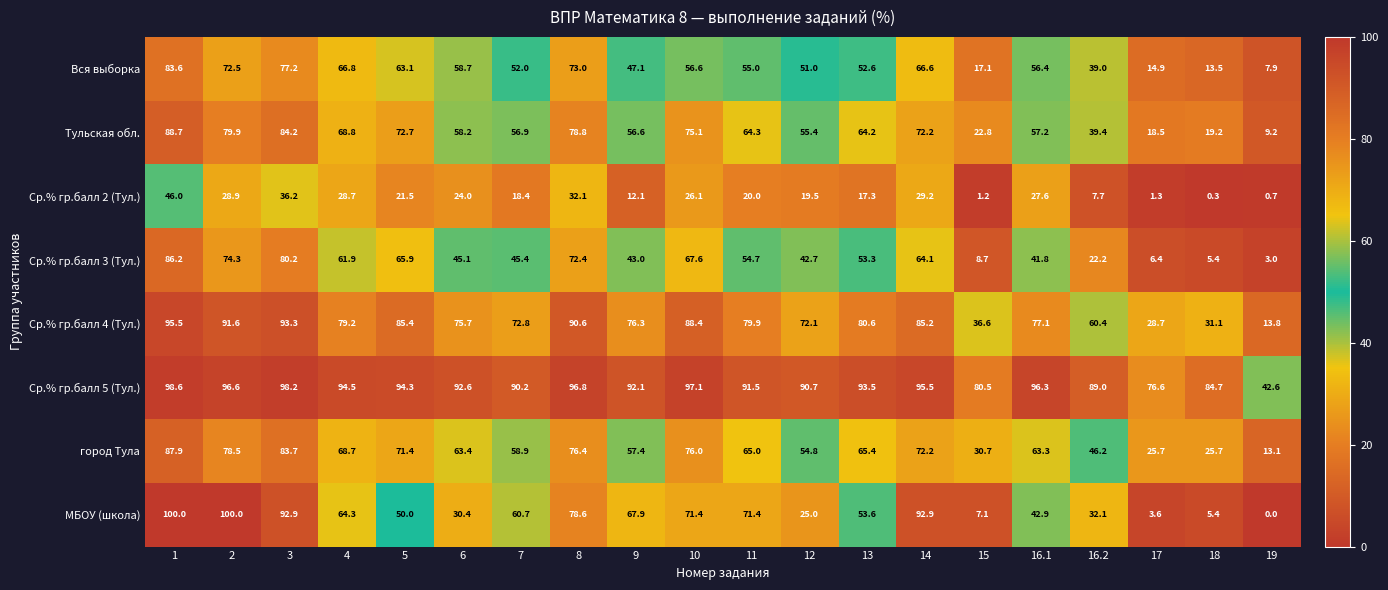

At which category does the chart reach its minimum across all series?

19